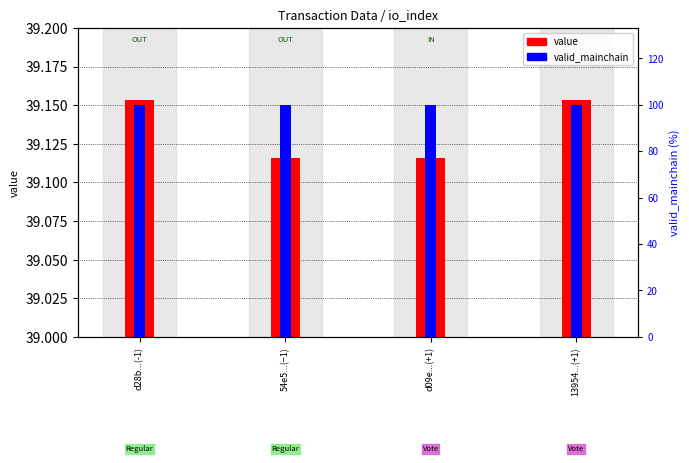

True or false: valid_mainchain has a value of 143.0 at 54e5...(−1).

False